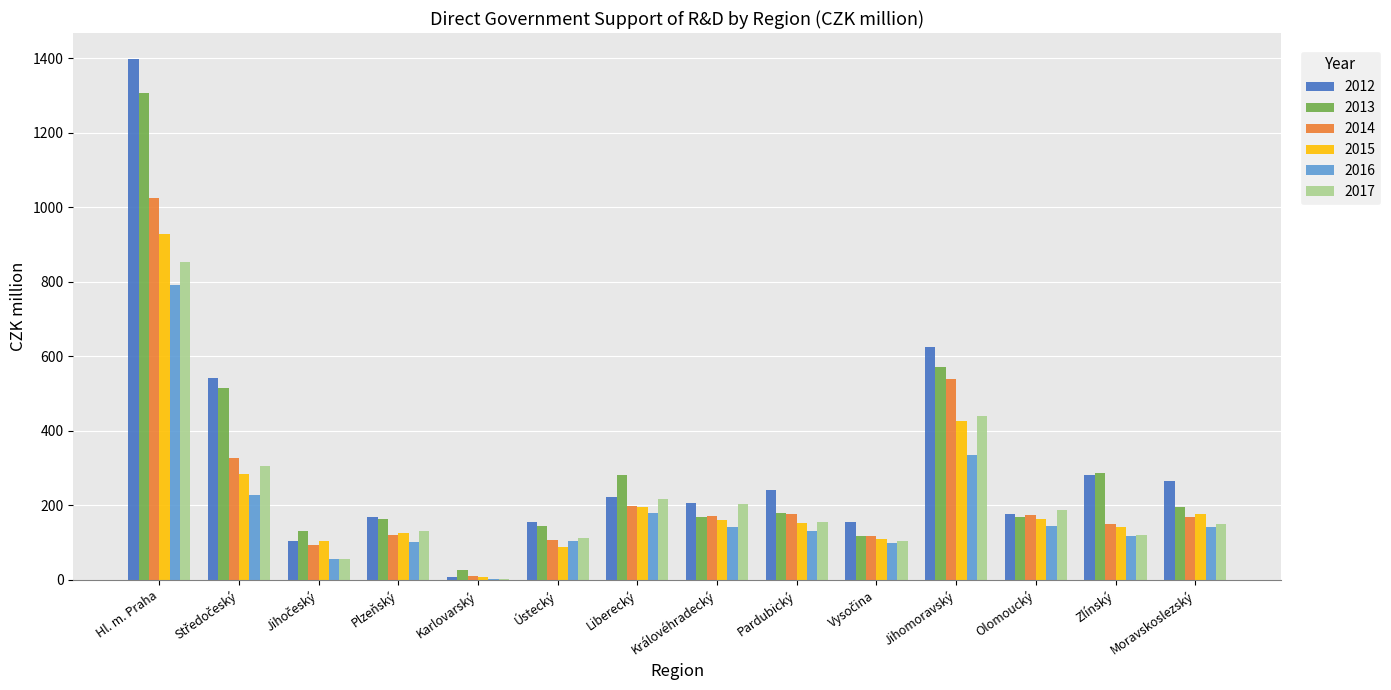

At which label does 2016 first exceed 141?

Hl. m. Praha